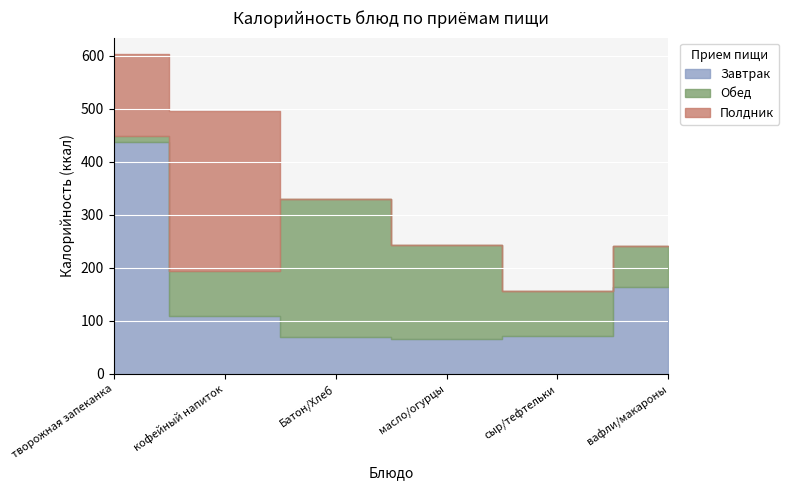

At which category does Обед reach its first local peak?

Батон/Хлеб